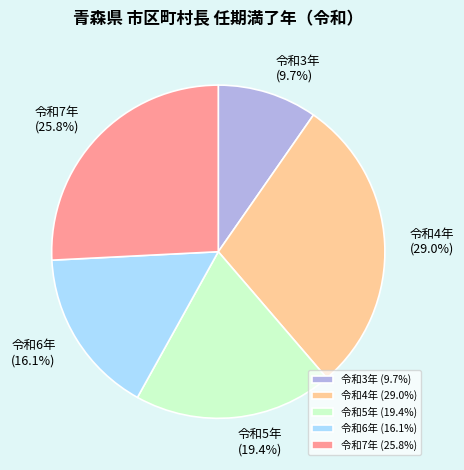

Combined, do 令和5年 and 令和3年 account for over 50%?

No